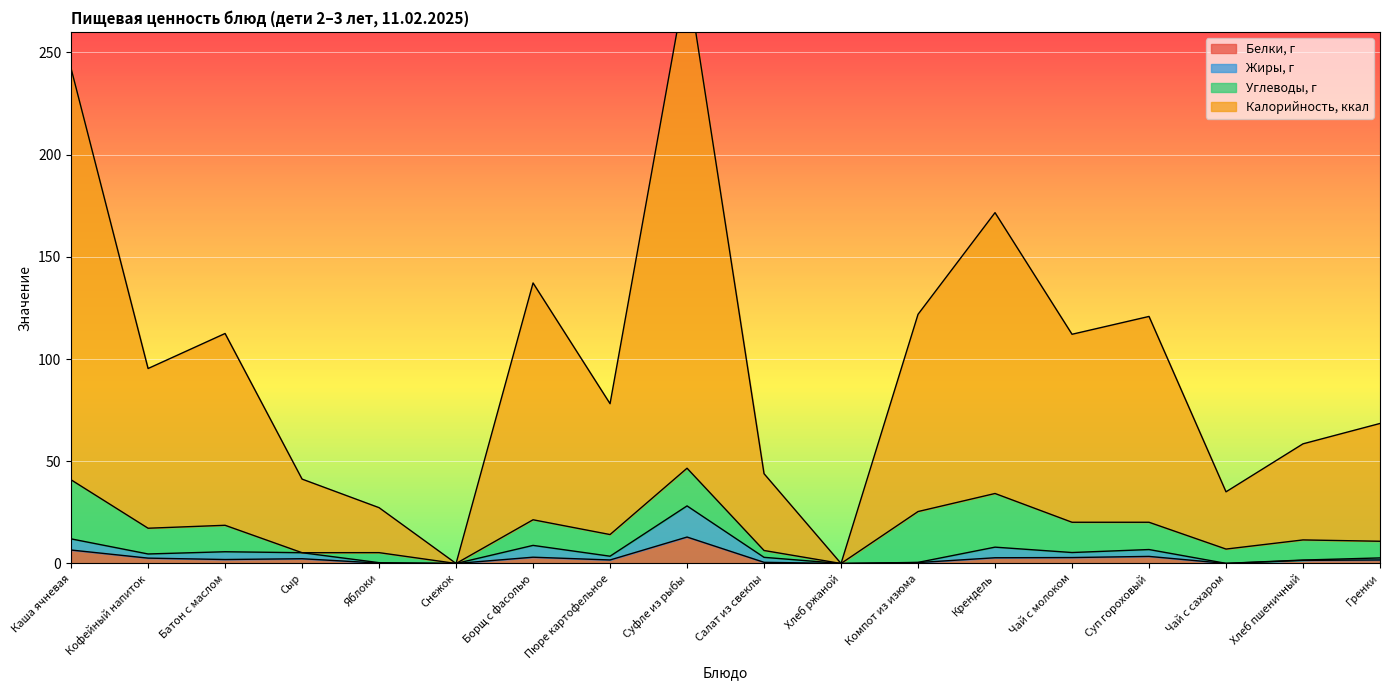

What is the value of the Белки, г point at the 15th from the left?

3.5